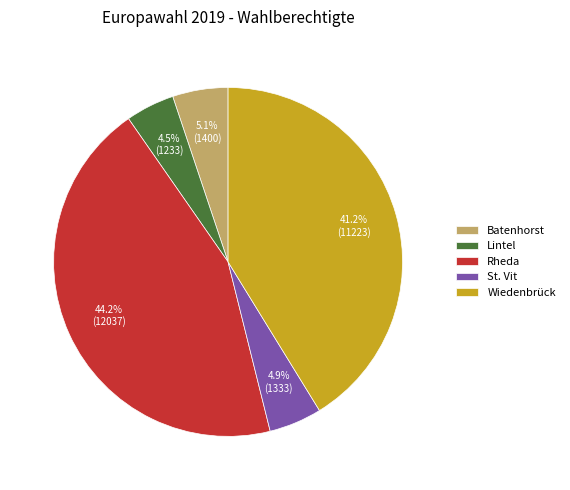

What is the largest slice in the pie chart?

Rheda